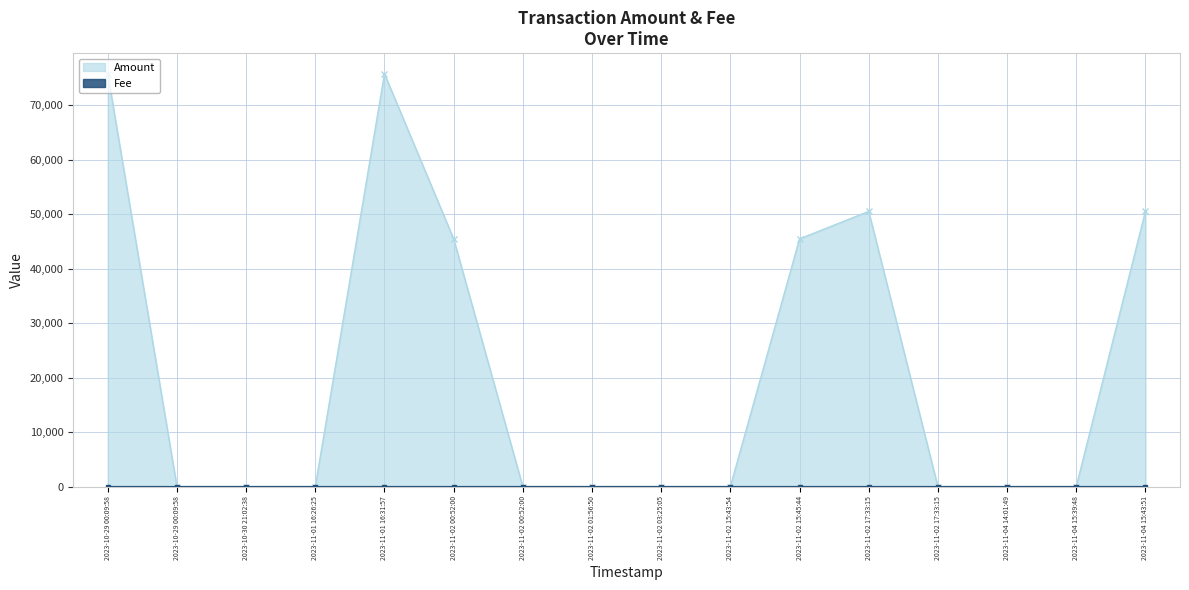

The Amount series shows 45451.1 at 2023-11-02 00:52:00. True or false?

True